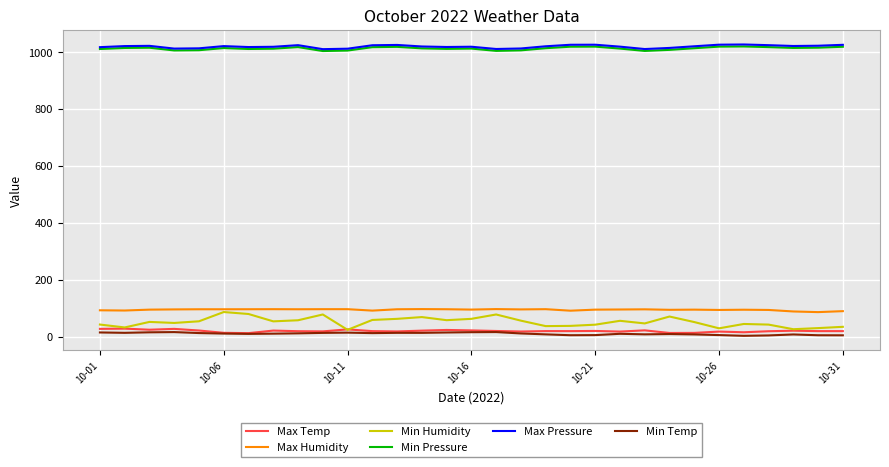

What is the minimum value for Min Pressure?

1003.7